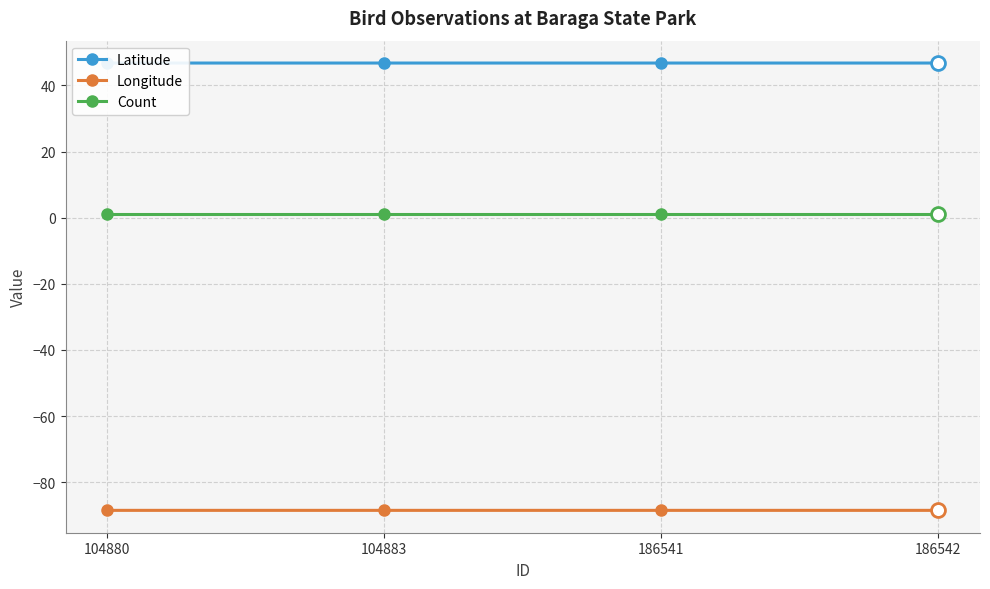

What is the difference between the highest and lowest values at 186541?

135.3